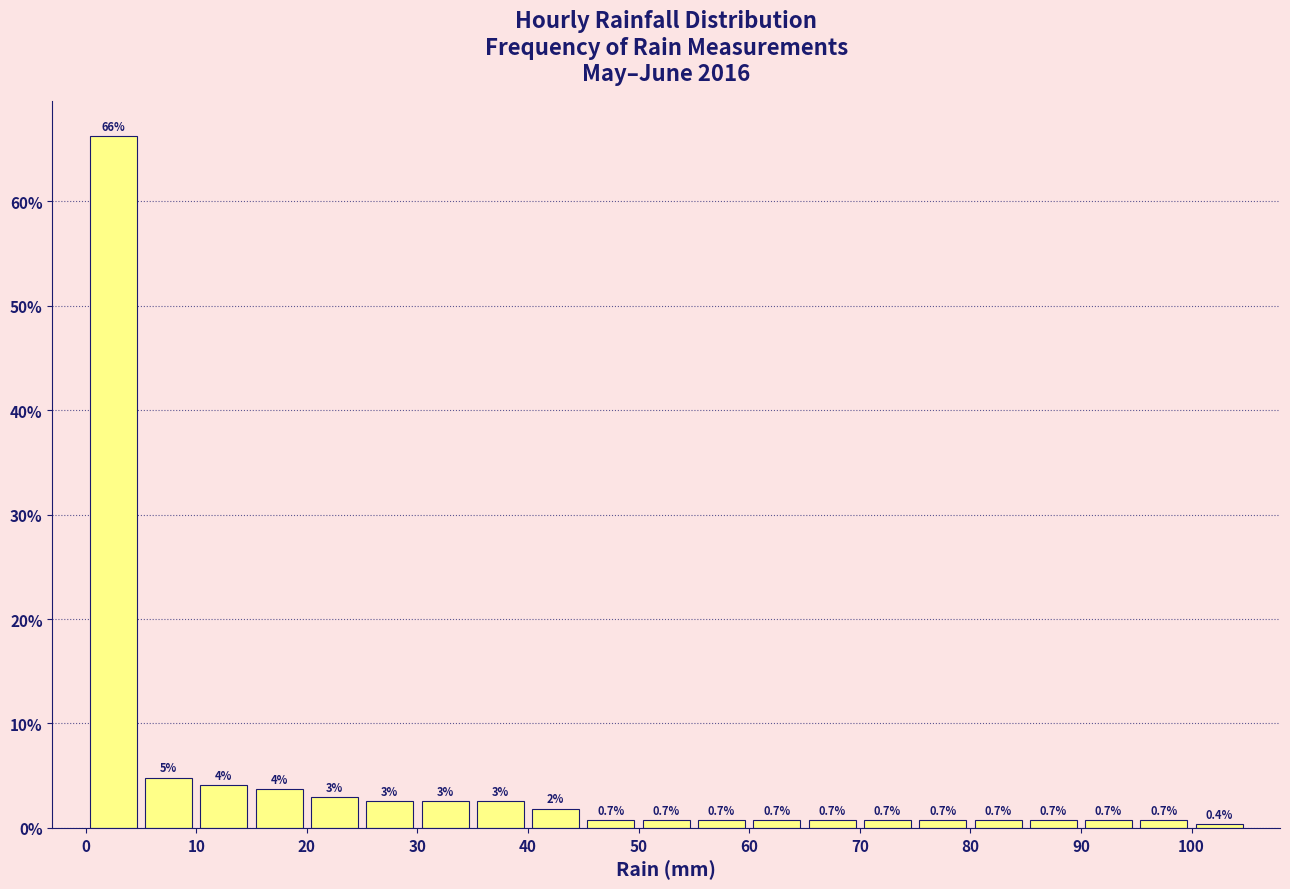

Which range on the x-axis has the tallest bar?

0 to 5